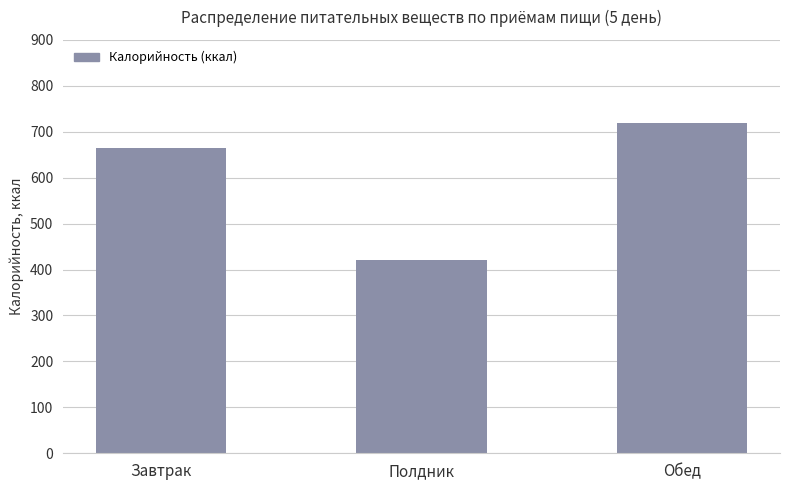

At which label is the value closest to 570?

Завтрак